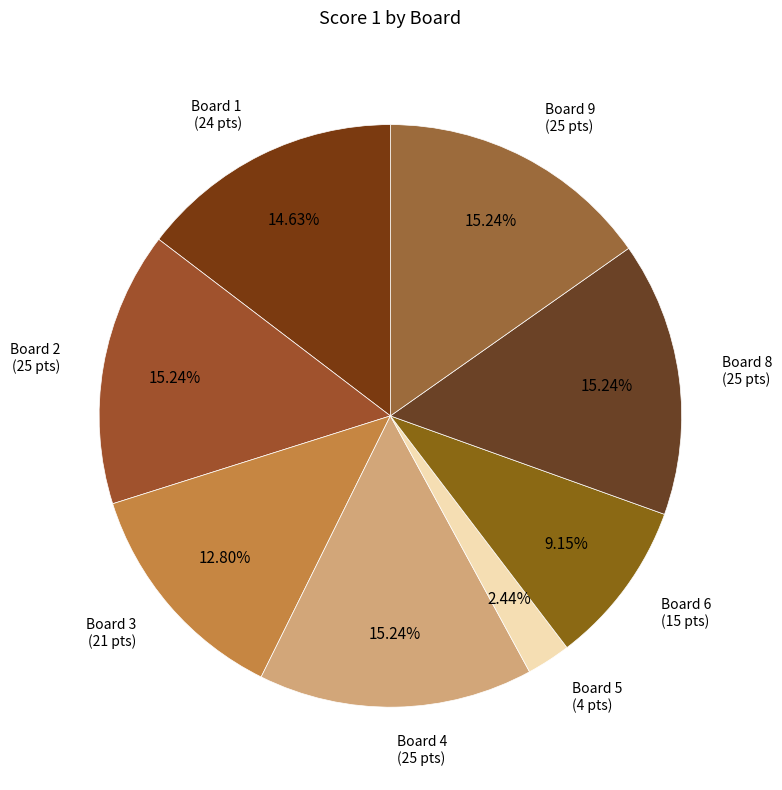

Count the number of slices in the pie.

8